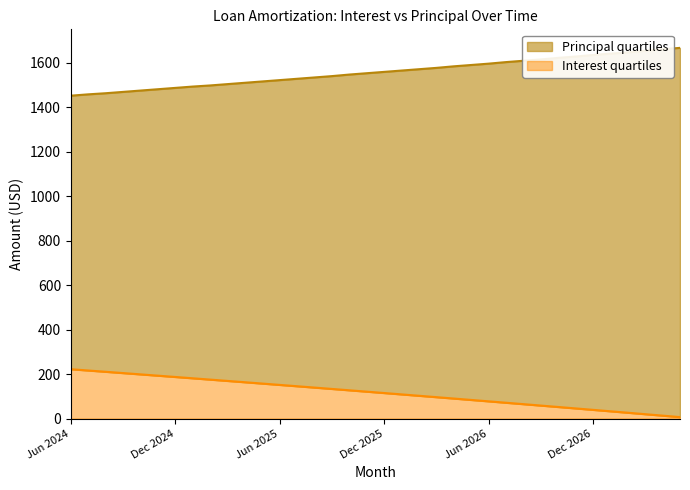

Does the chart have visible grid lines?

No